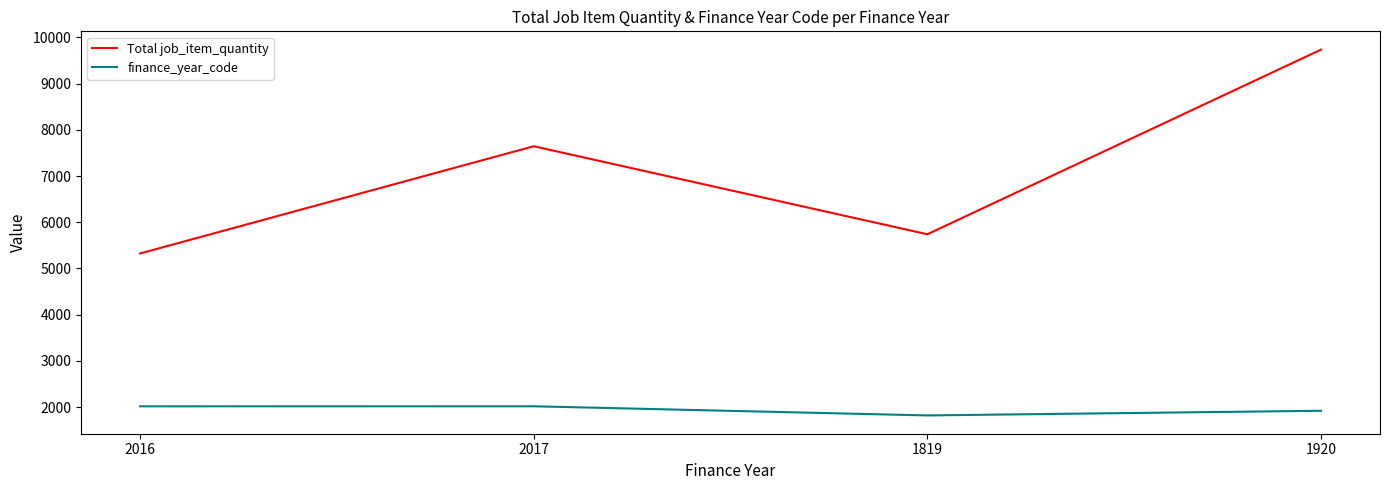

At how many categories does at least one series exceed 2593?

4